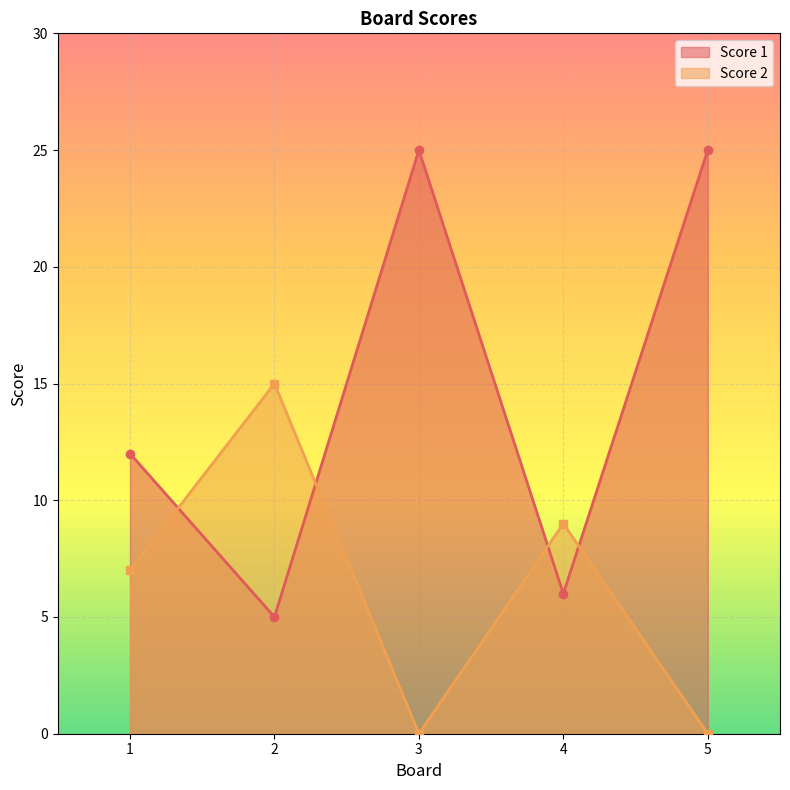

How many interior local valleys does the Score 2 series have?

1